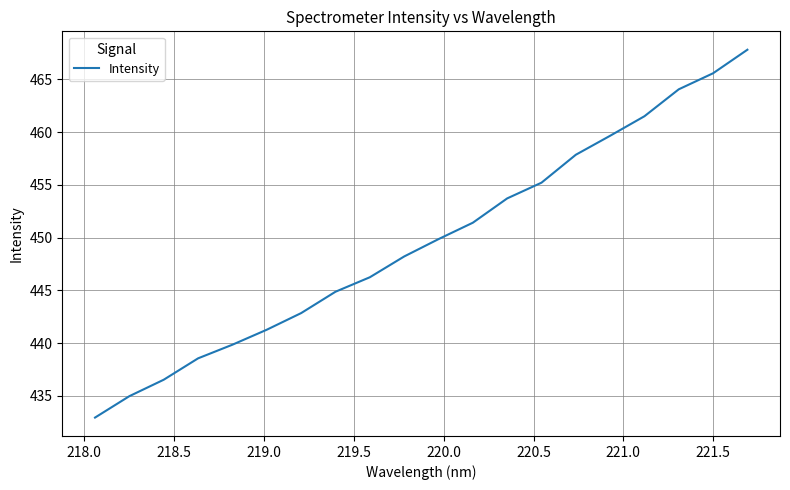

What is the minimum value shown in the chart?

432.9